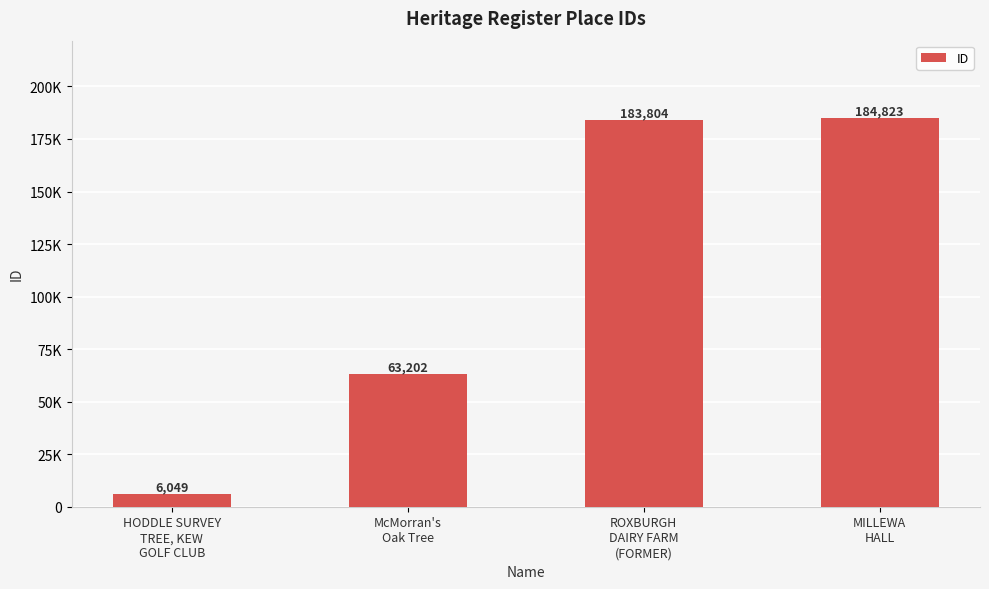

Rank the categories by value from lowest to highest.

HODDLE SURVEY
TREE, KEW
GOLF CLUB, McMorran's
Oak Tree, ROXBURGH
DAIRY FARM
(FORMER), MILLEWA
HALL